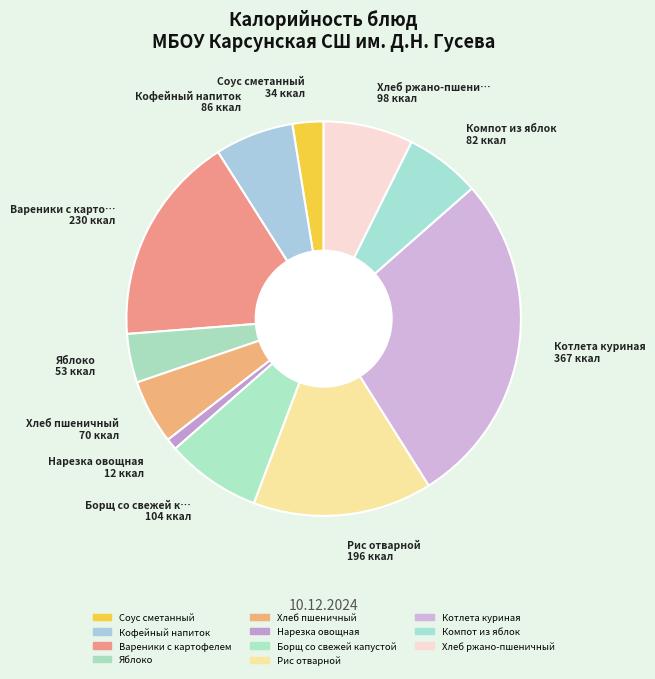

Is it true that Яблоко is 4% of the pie?

True